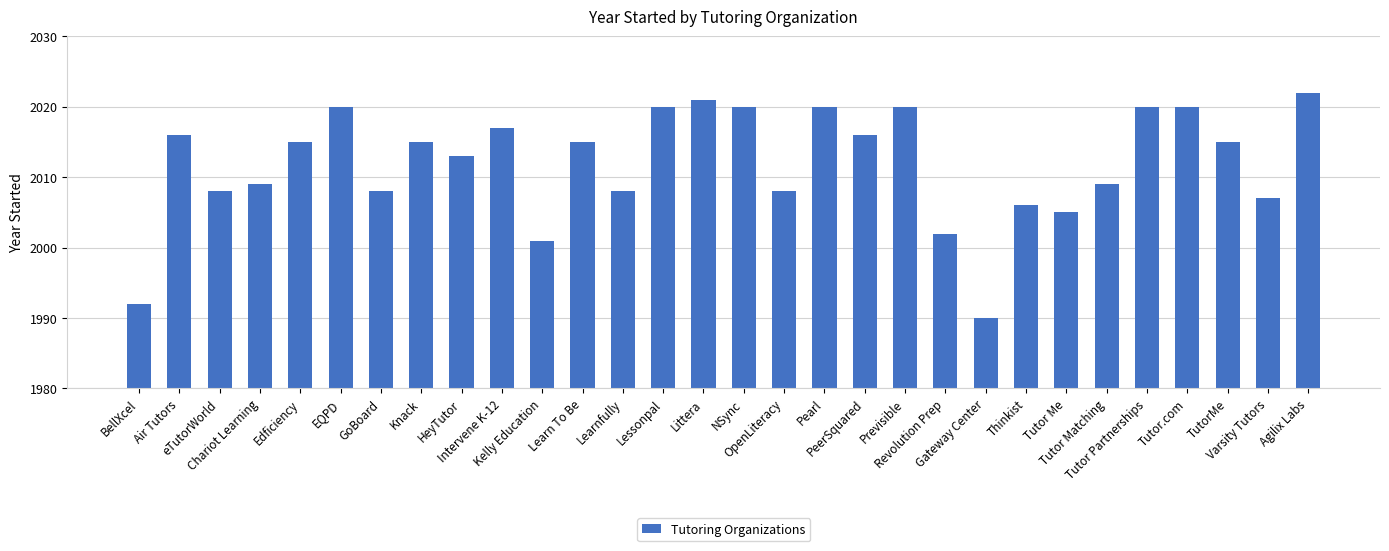

What is the maximum value shown in the chart?

2022